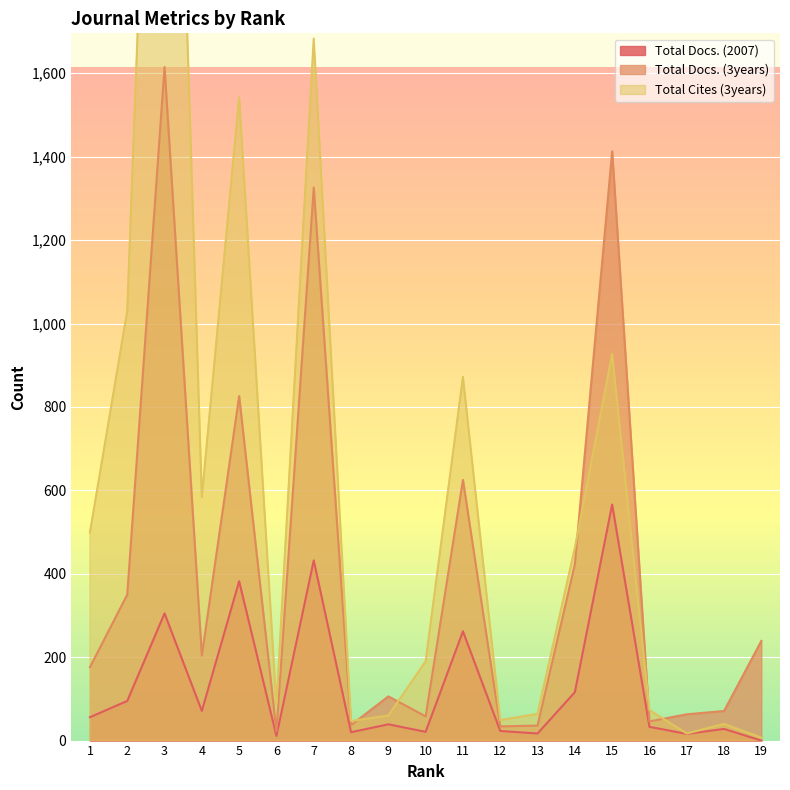

Reading left to right, transcribe all the data shown in this chart.

Total Docs. (2007): 1=56	2=95	3=305	4=71	5=382	6=11	7=432	8=20	9=39	10=21	11=262	12=23	13=17	14=116	15=566	16=33	17=16	18=28	19=0
Total Docs. (3years): 1=176	2=350	3=1615	4=204	5=826	6=23	7=1326	8=37	9=106	10=58	11=625	12=34	13=36	14=423	15=1413	16=46	17=63	18=71	19=239
Total Cites (3years): 1=499	2=1030	3=3435	4=584	5=1542	6=86	7=1683	8=47	9=60	10=190	11=872	12=49	13=64	14=462	15=927	16=73	17=17	18=40	19=7